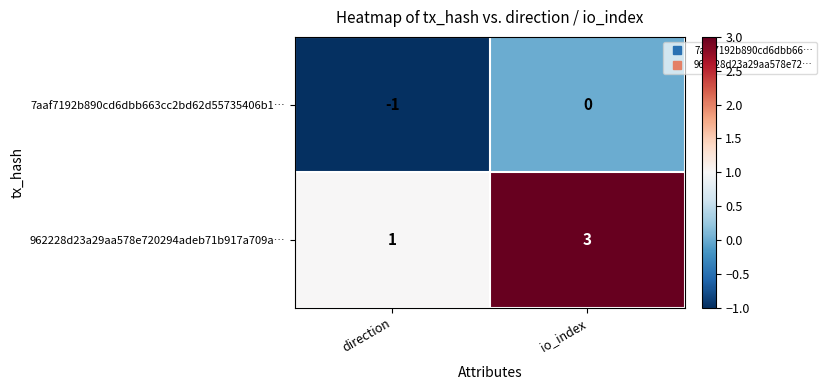

Reading left to right, extract all data points from this chart.

7aaf7192b890cd6dbb663cc2bd62d55735406b1…: -1	0
962228d23a29aa578e720294adeb71b917a709a…: 1	3